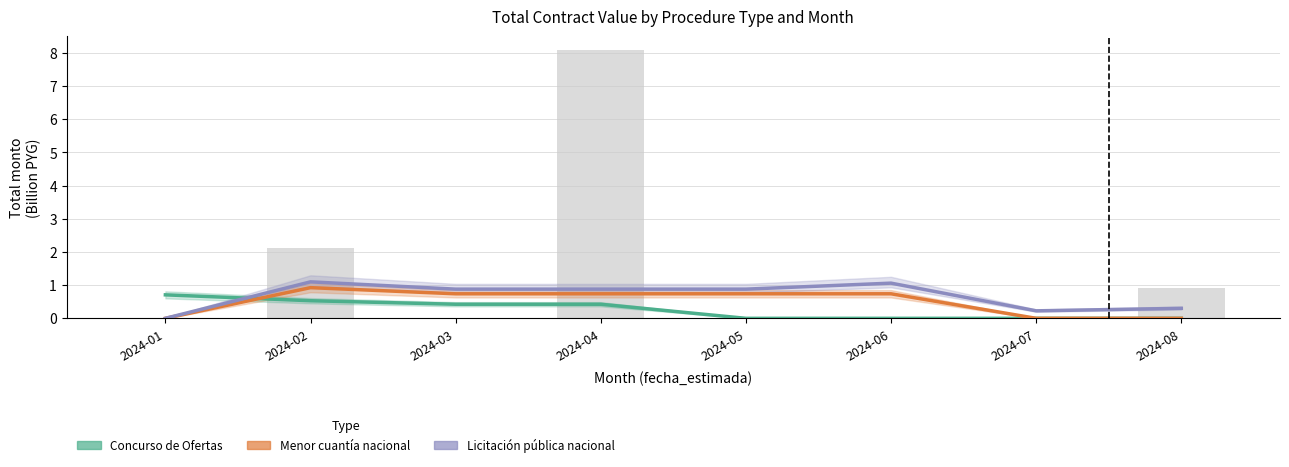

At which label is Concurso de Ofertas closest to 0?

2024-05